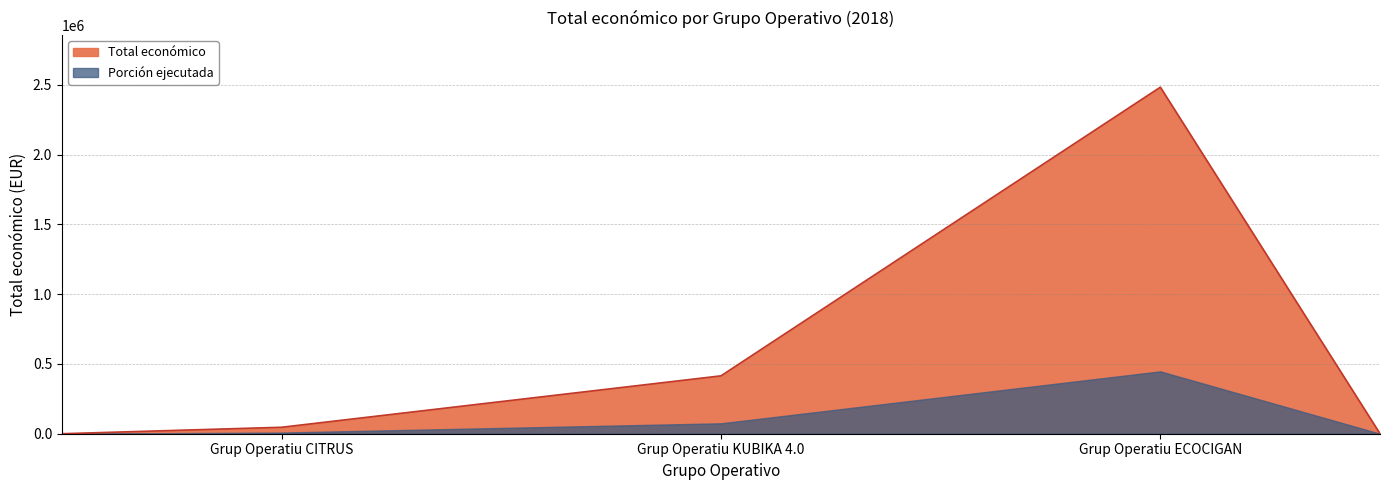

The value at Grup Operatiu KUBIKA 4.0 is 660346. True or false?

False